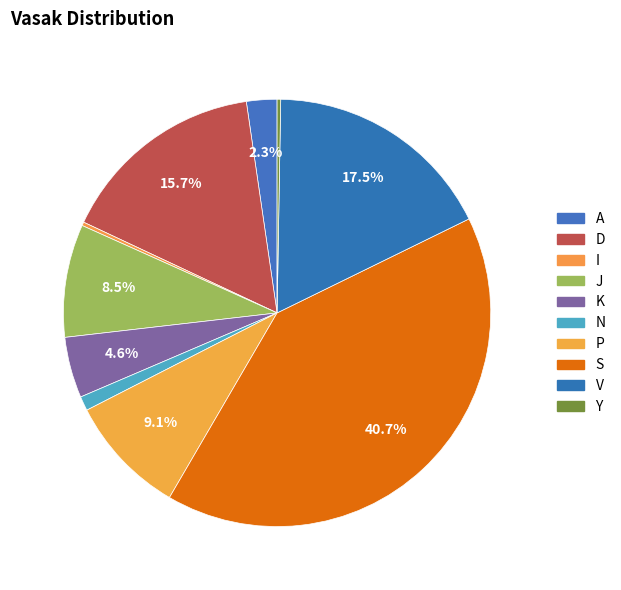

Count the number of slices in the pie.

10